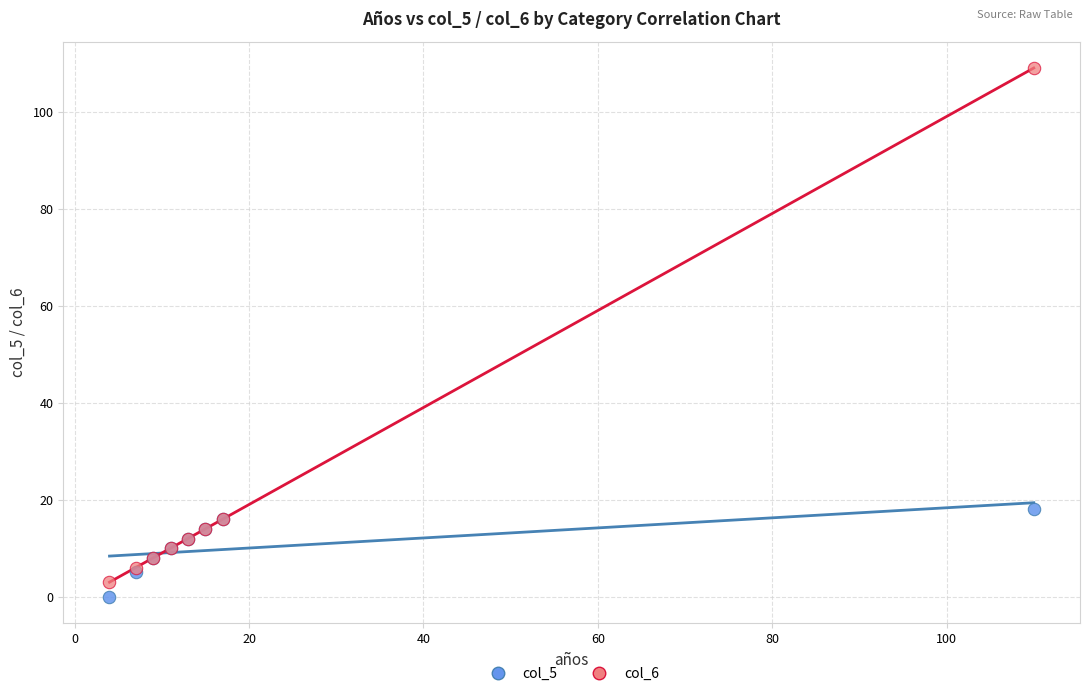

Across all series, what Y value is closest to 54?

18